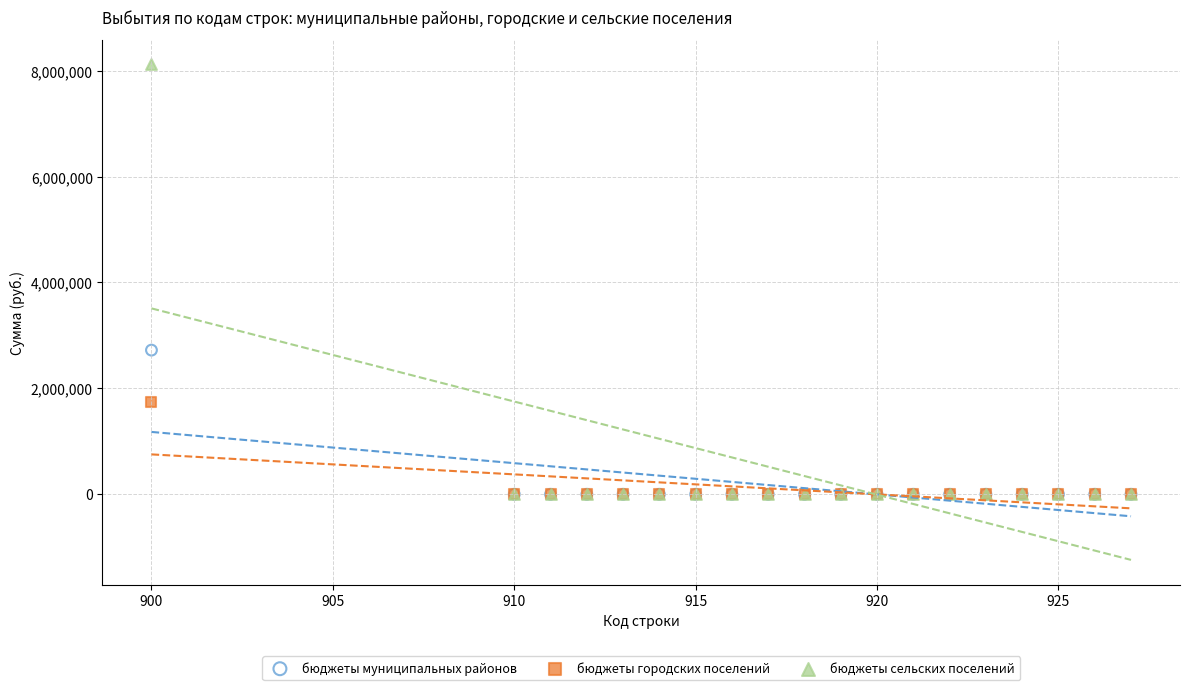

Across all series, what Y value is closest to 4059000?

2722300